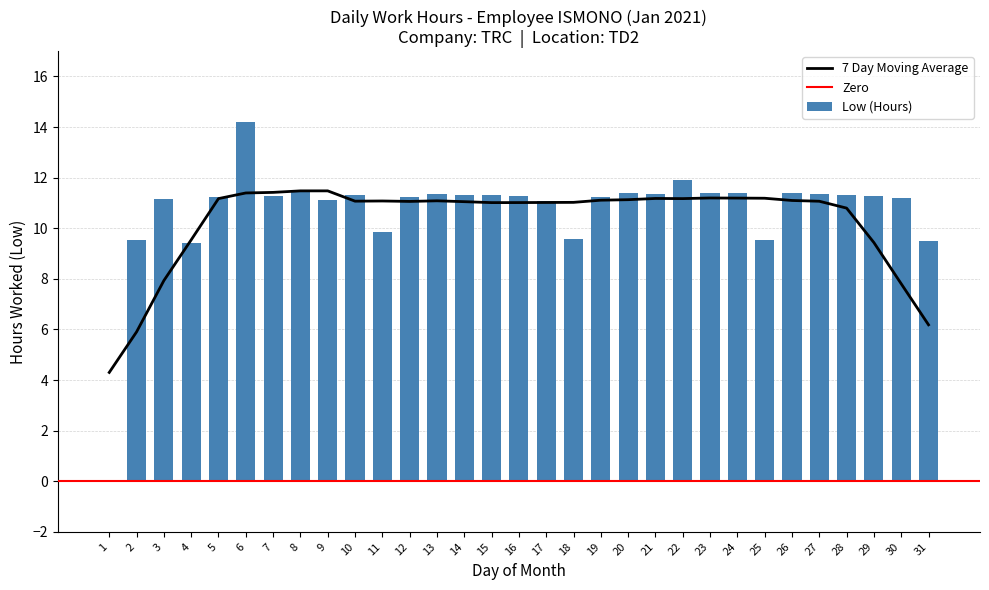

Rank the categories by value from lowest to highest.

1, 4, 31, 2, 25, 18, 11, 17, 9, 3, 30, 5, 12, 19, 7, 16, 29, 10, 15, 28, 14, 21, 13, 27, 20, 24, 26, 23, 8, 22, 6